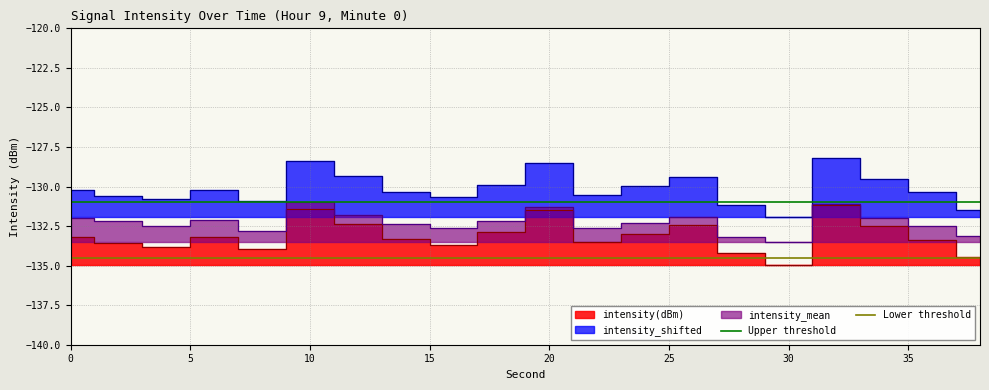

Does the chart display data point markers on the line(s)?

No